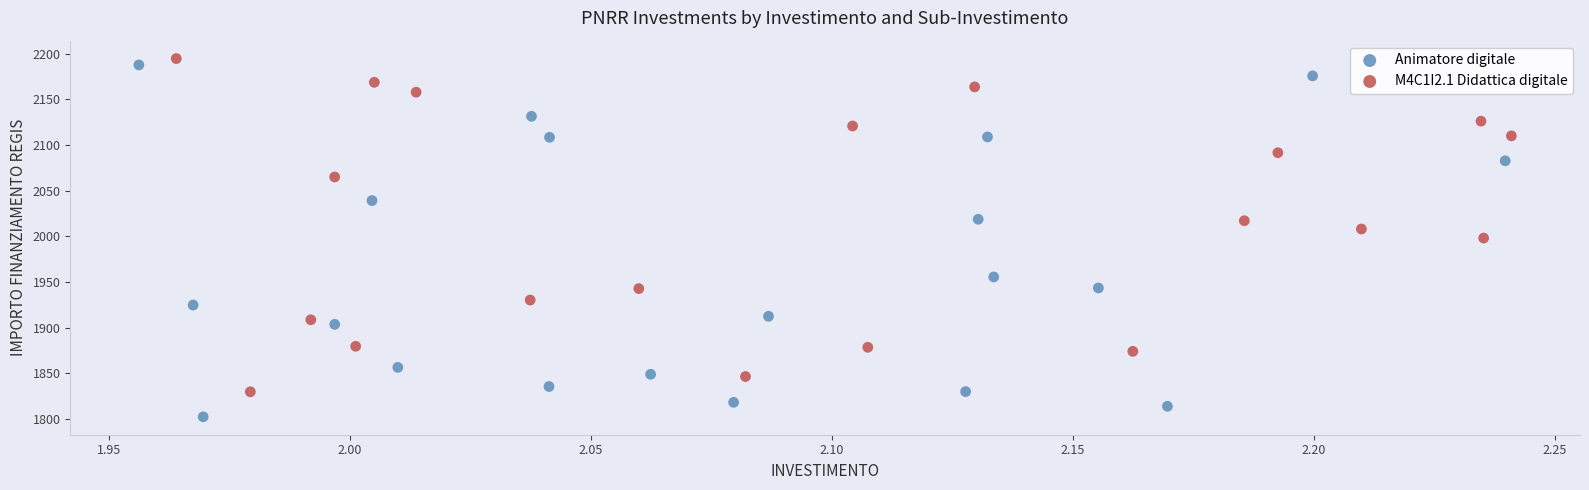

Which series reaches the minimum Y coordinate?

Animatore digitale